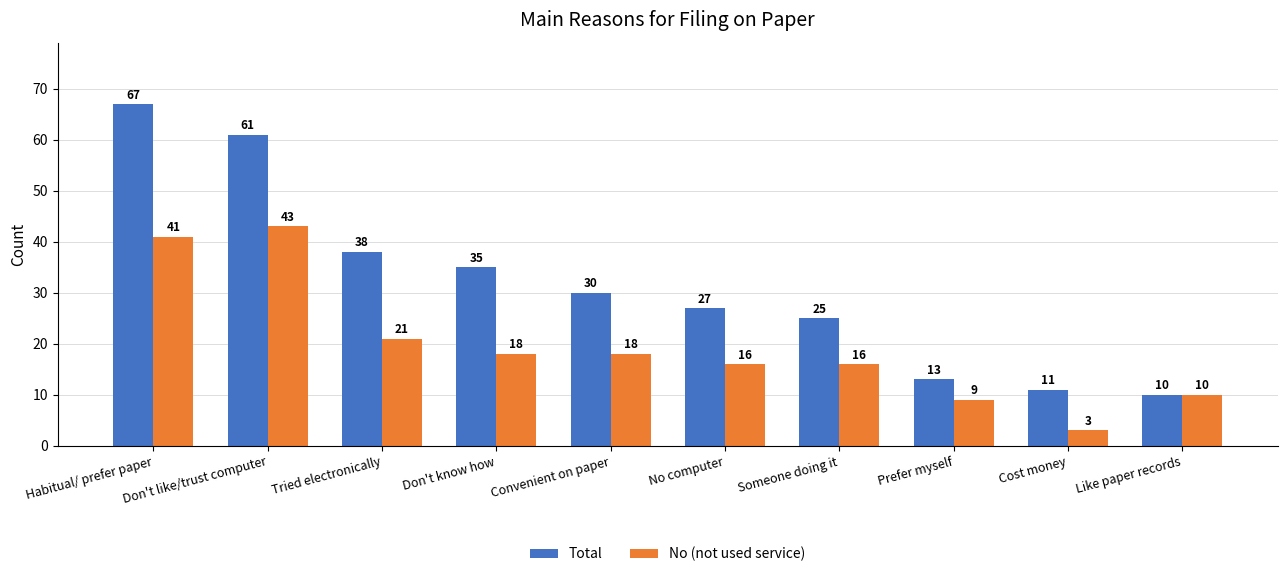

Which series has the largest total across all categories?

Total